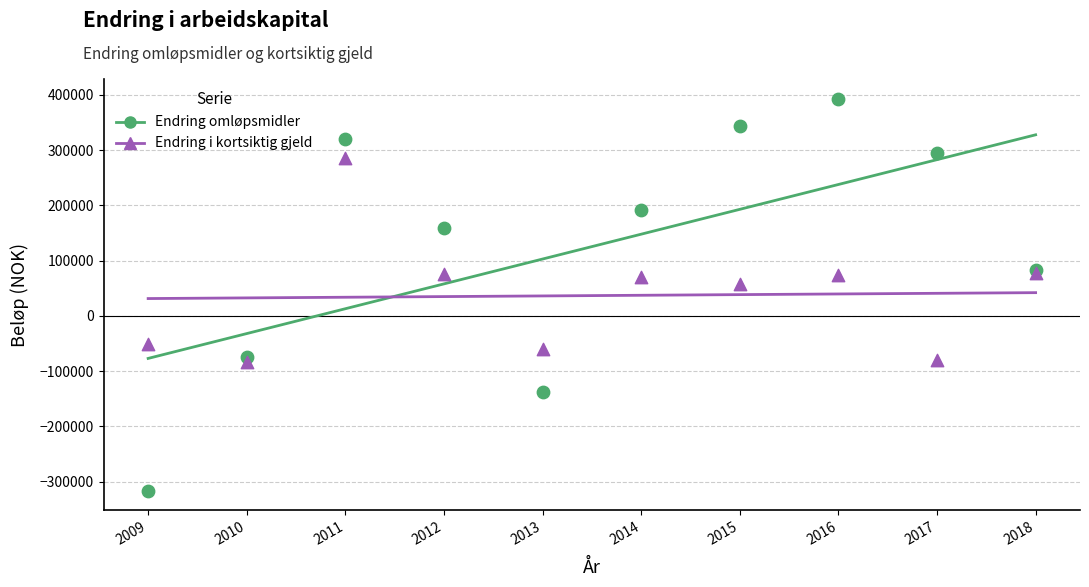

Which series contains the highest Y value?

Endring omløpsmidler